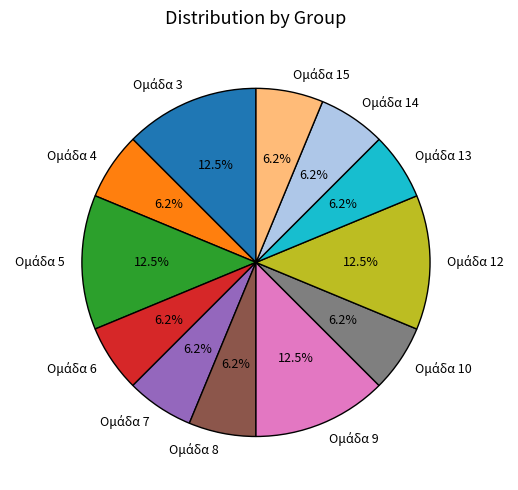

Does any single category account for the majority?

No